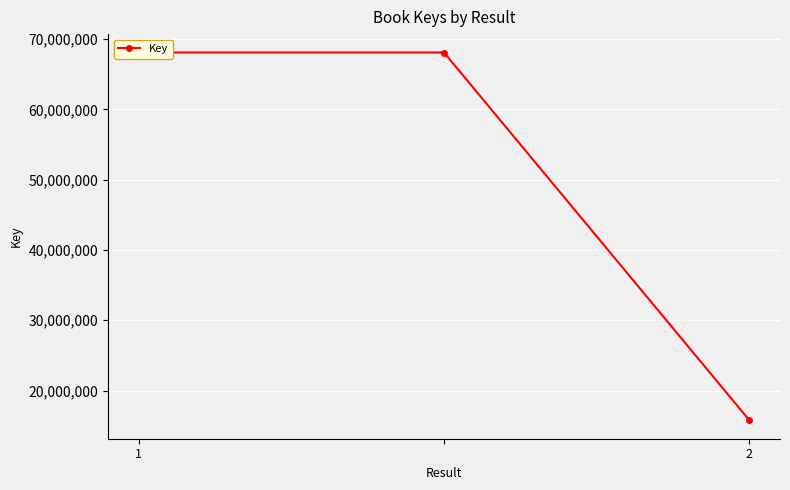

At which category does the chart reach its peak across all series?

1